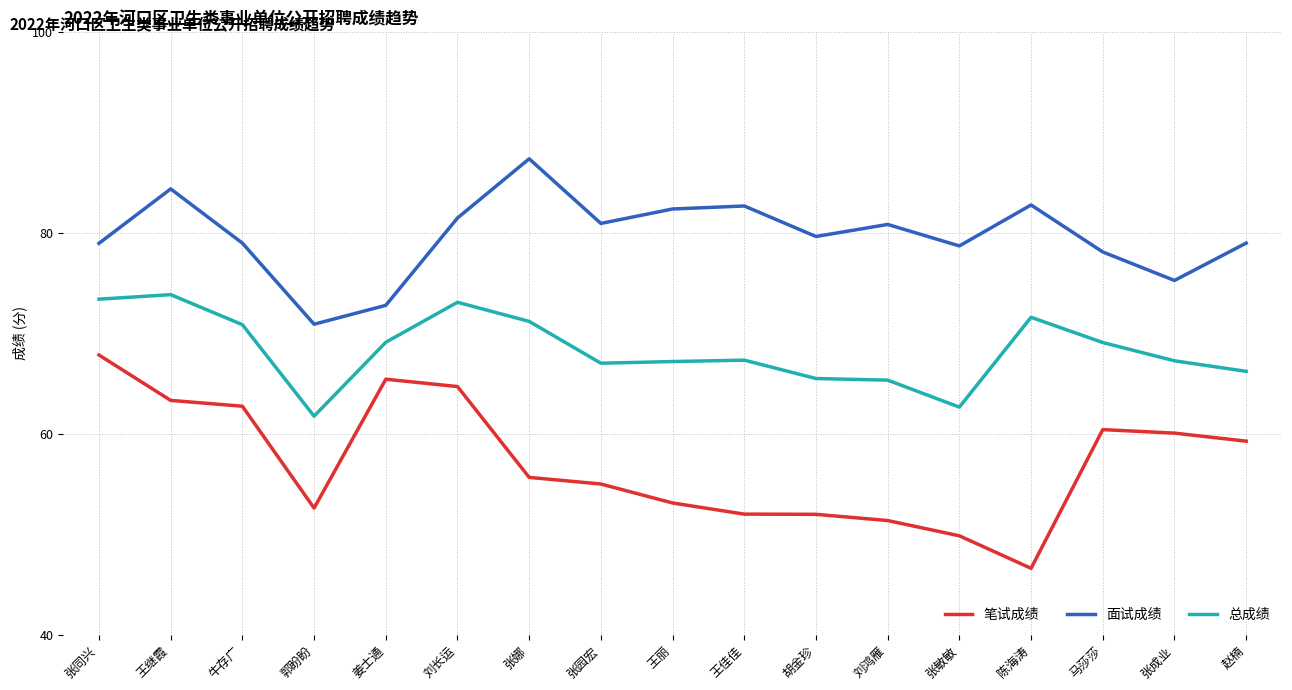

What is the difference between the highest and lowest values at 张敏敏?

28.9